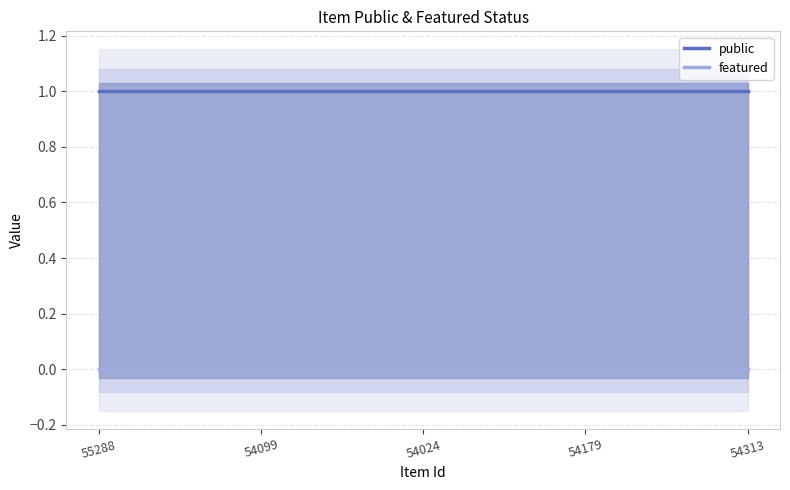

The value of public at 54024 is 1. True or false?

True